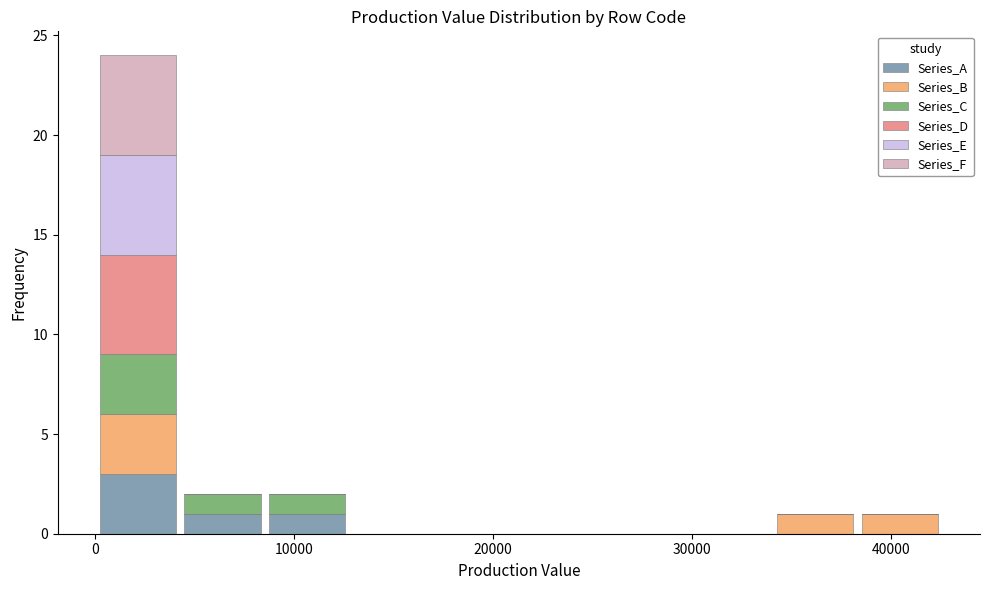

What is the total height of the stacked bar covering 38000 to 43000 on the x-axis? Neither the bar edges nor the heights are printed on the chart, so give them approximately, as read against the axes.

1